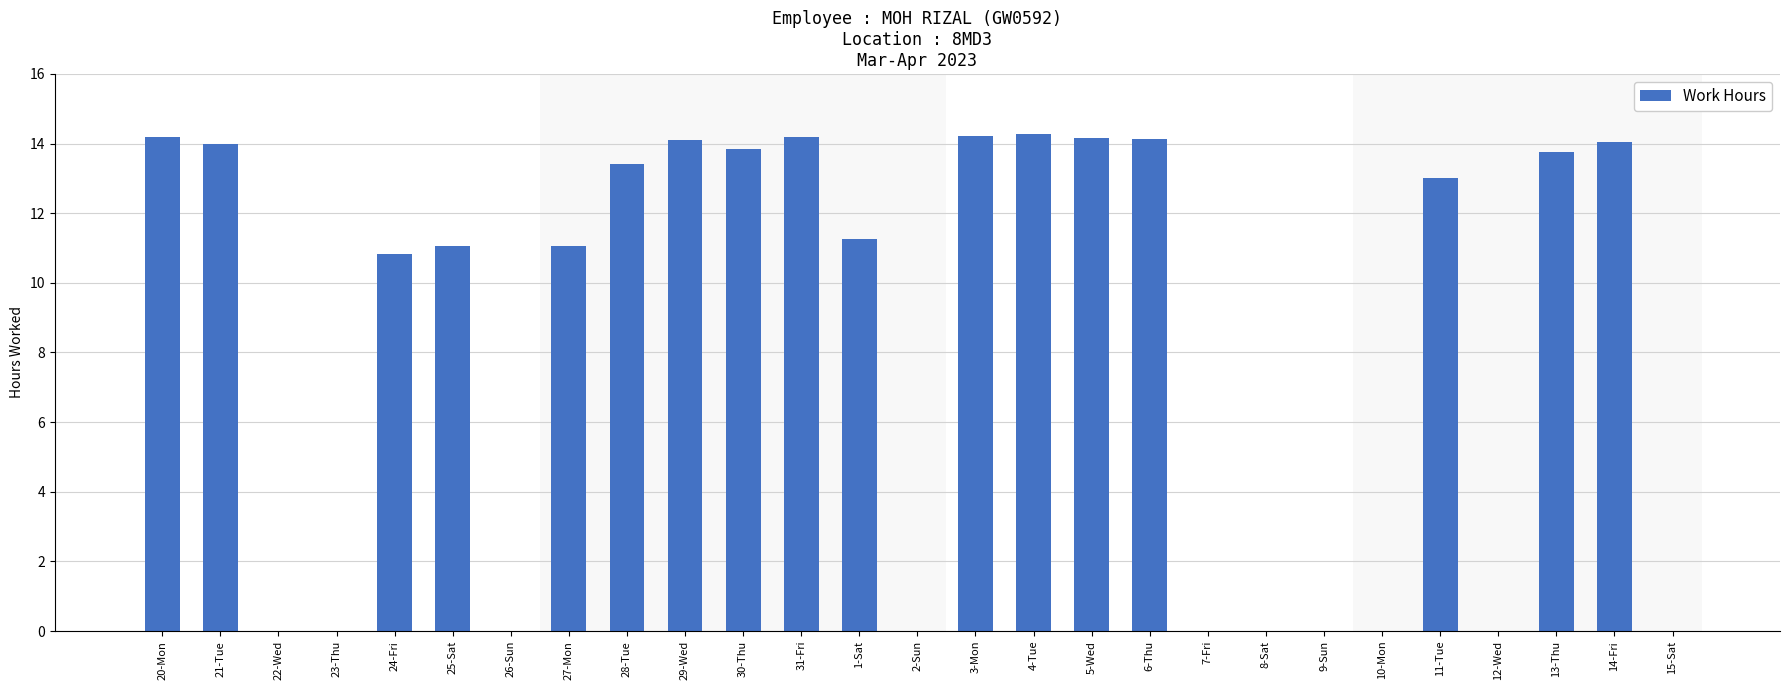

What is the maximum value shown in the chart?

14.3